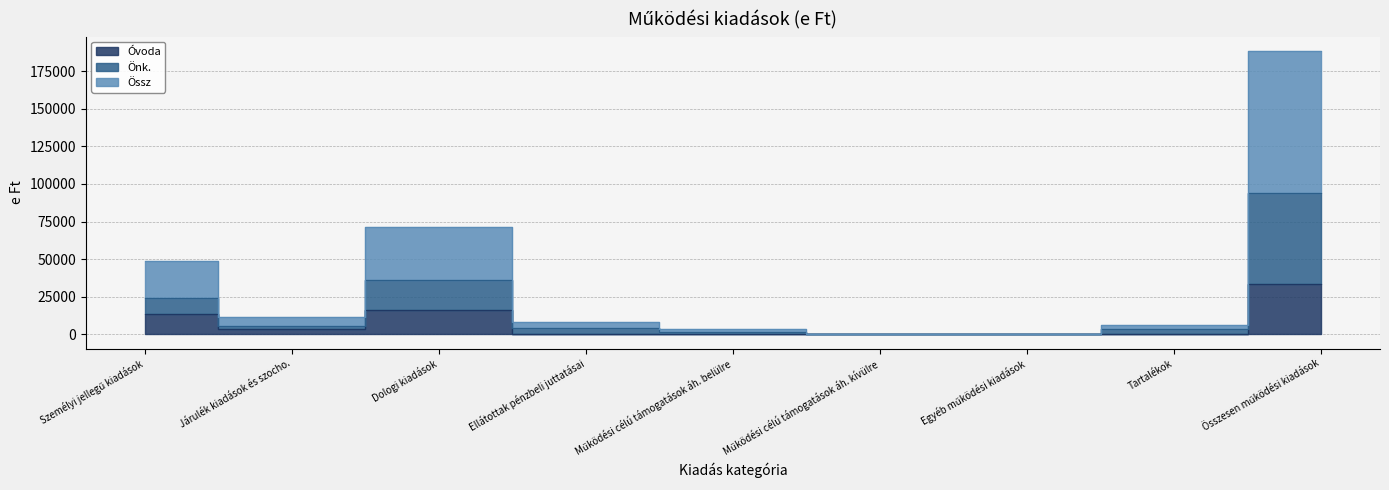

What are all the series names shown in the legend?

Óvoda, Önk., Össz